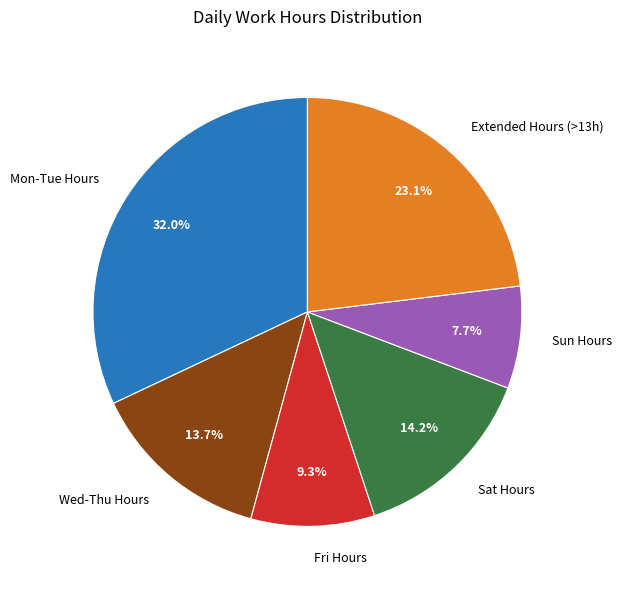

Is there a majority slice in this chart?

No